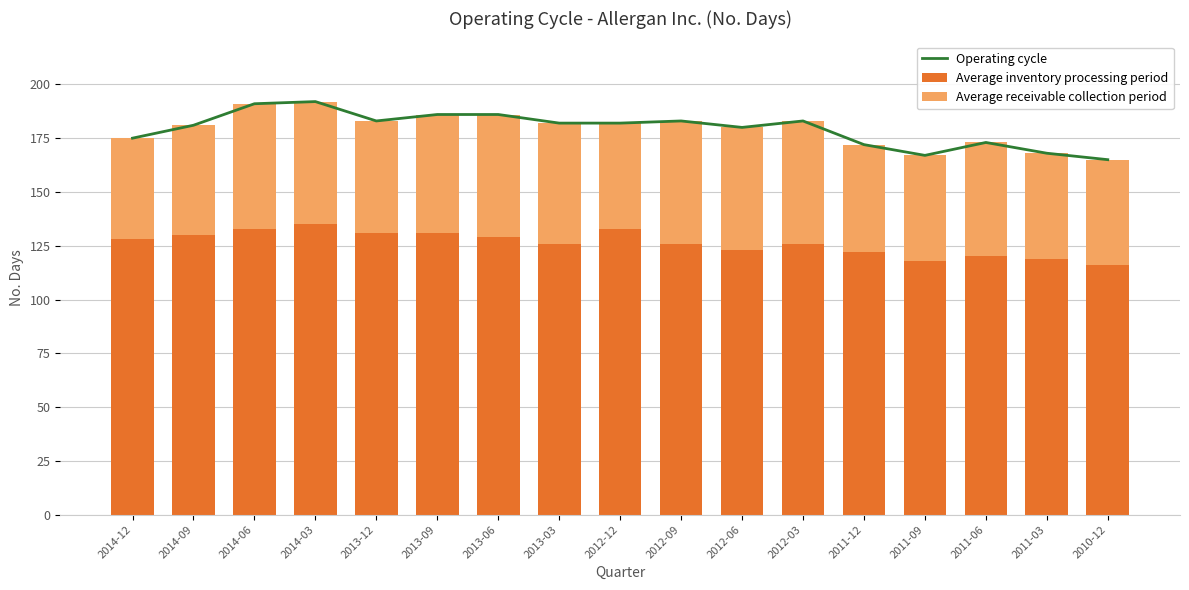

Which has a higher value, 2011-12 or 2011-06?

2011-06